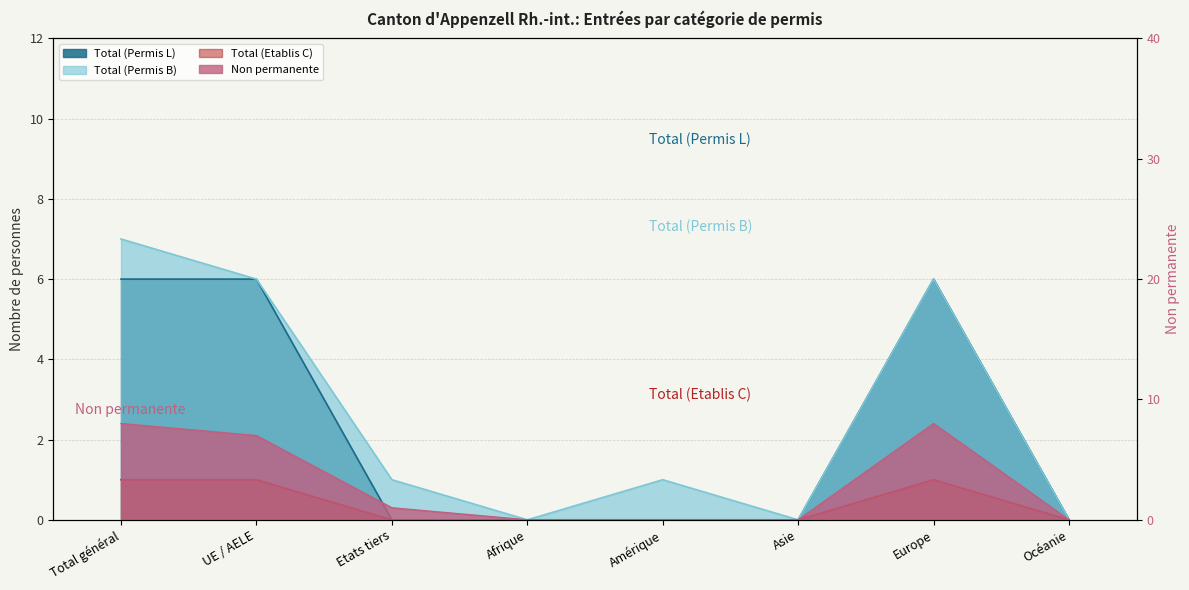

True or false: Total (Permis B) has more than 1 interior local peaks.

True